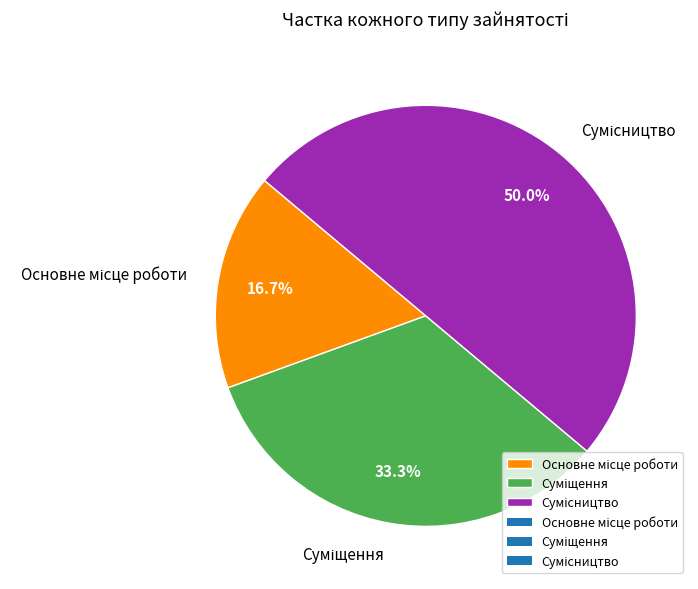

Which category has the biggest portion of the pie?

Сумісництво